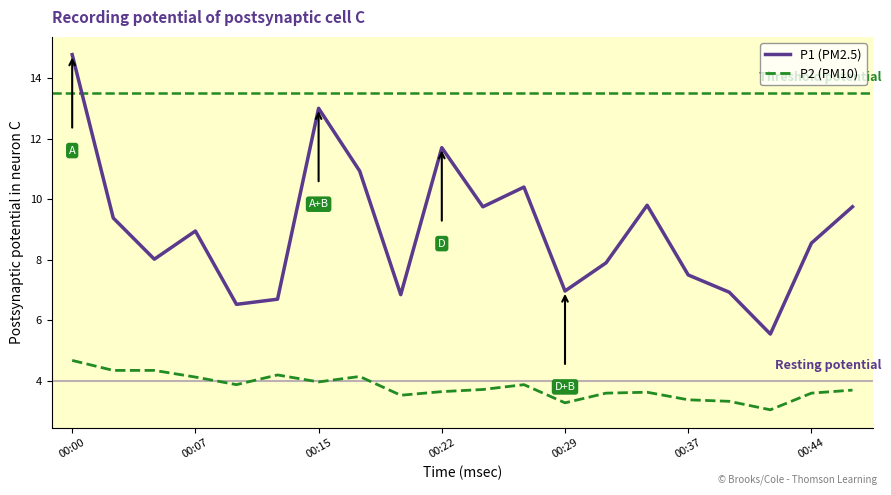

List the series in order of their overall mean, highest first.

P1 (PM2.5), P2 (PM10)